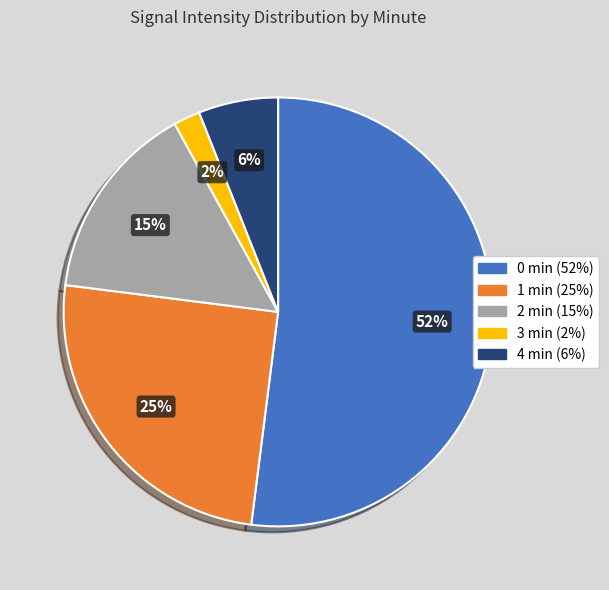

To the nearest percent, what is the difference between the largest and smallest slice percentages?

50%